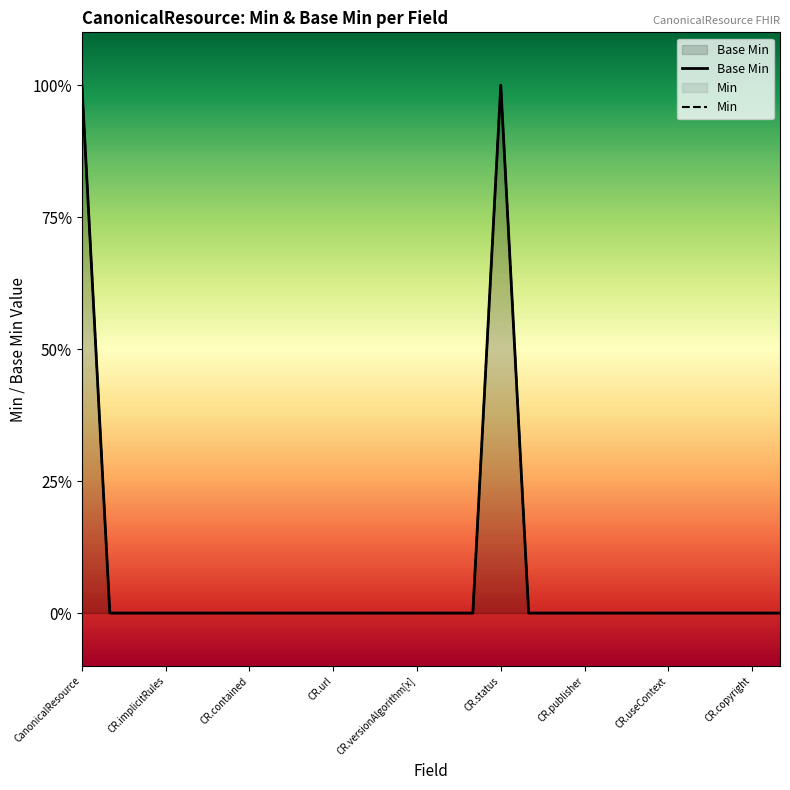

Does the chart display data point markers on the line(s)?

No